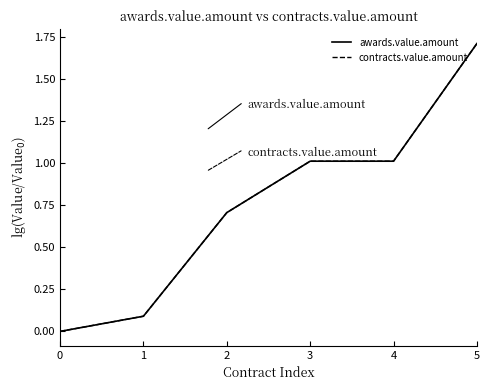

Does the chart have visible grid lines?

No